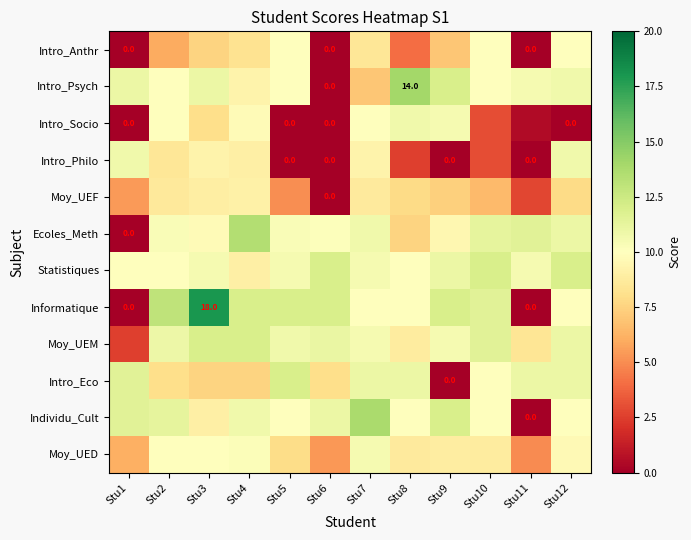

At Stu2, list the series in order from smallest to largest.

Intro_Anthr, Intro_Eco, Intro_Philo, Moy_UEF, Intro_Psych, Intro_Socio, Statistiques, Moy_UED, Ecoles_Meth, Moy_UEM, Individu_Cult, Informatique